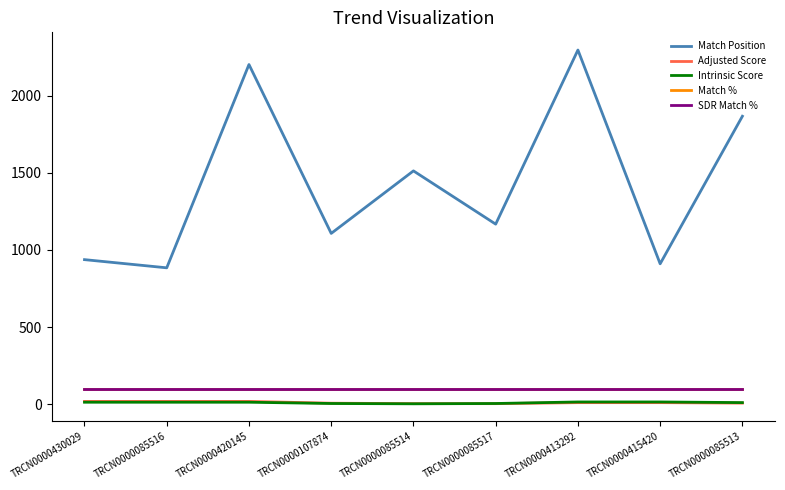

Where is SDR Match % nearest to the value 100?

TRCN0000430029